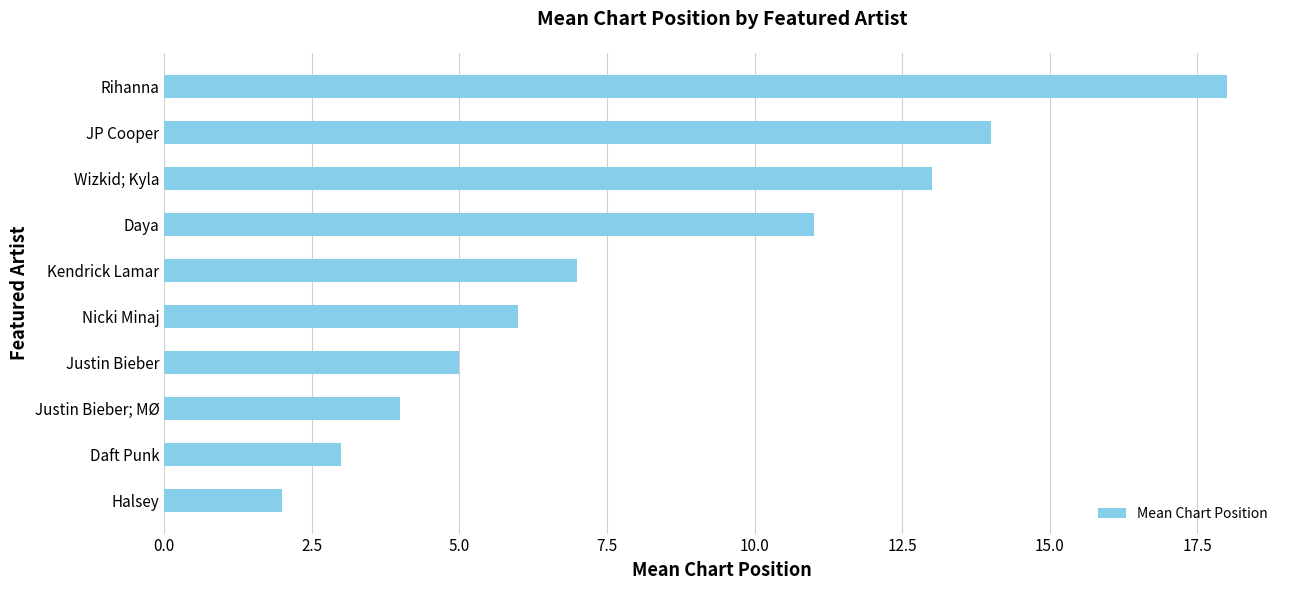

Is it true that the value at Rihanna is 18?

True